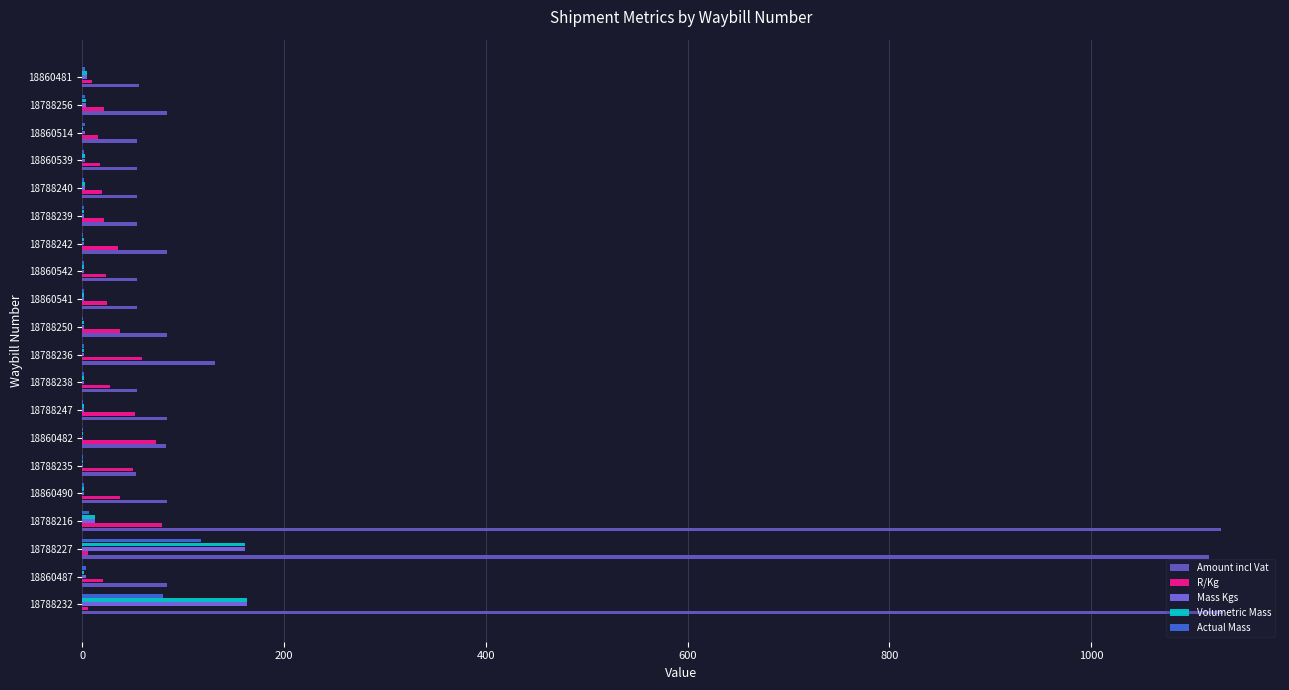

What is the maximum value shown in the chart?

1130.6